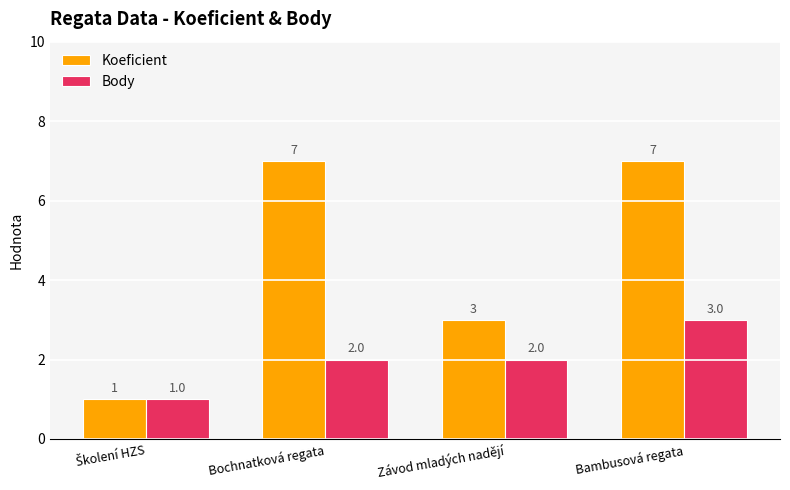

List the series in order of their overall mean, lowest first.

Body, Koeficient